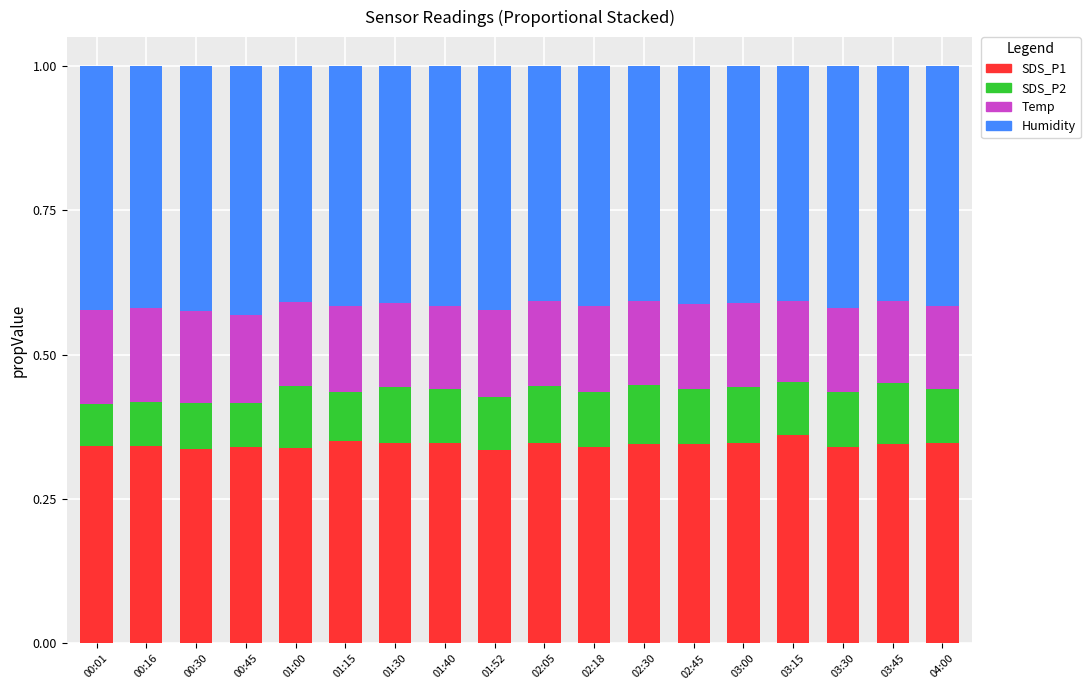

What is the sum of all SDS_P1 values?

6.2